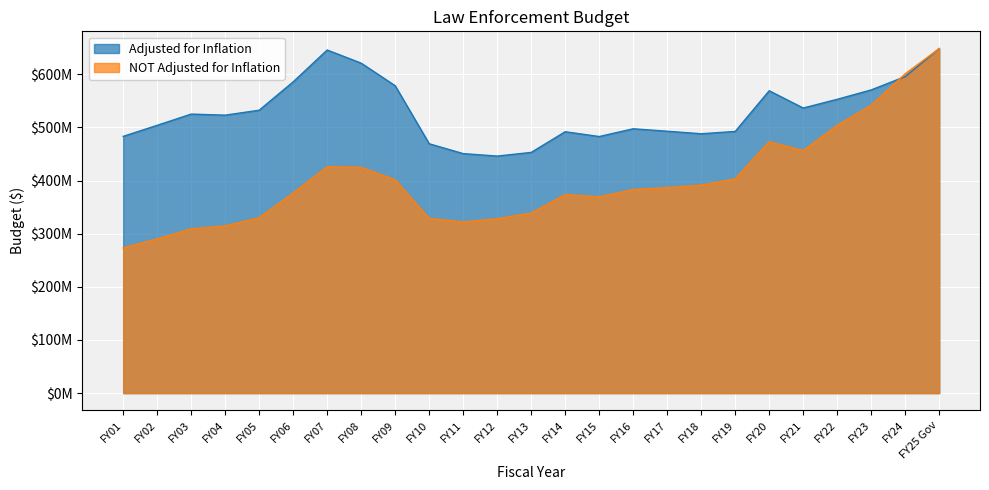

Which category has the lowest value in the Adjusted for Inflation series?

FY12